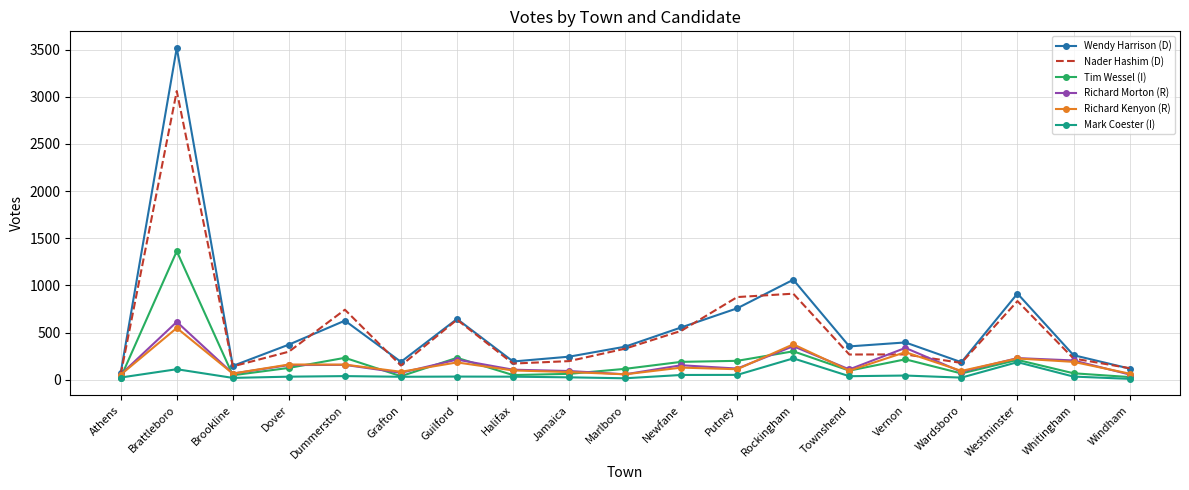

Where is Tim Wessel (I) nearest to the value 693?

Rockingham